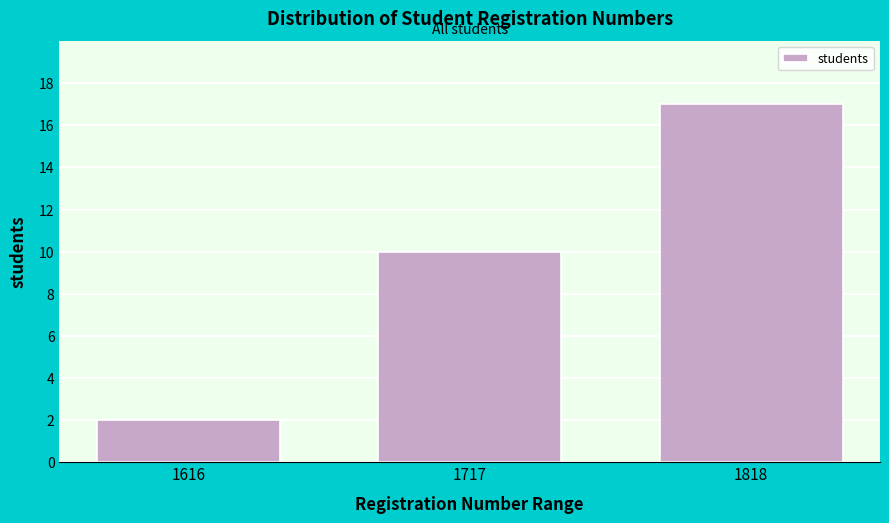

Reading left to right, what are all the values shown in this chart?

2	10	17